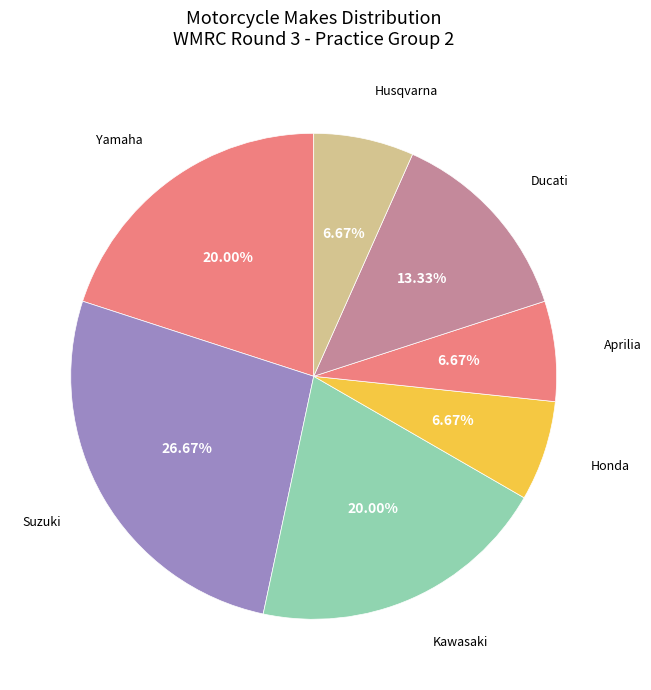

The Suzuki slice represents 27% of the pie. True or false?

True